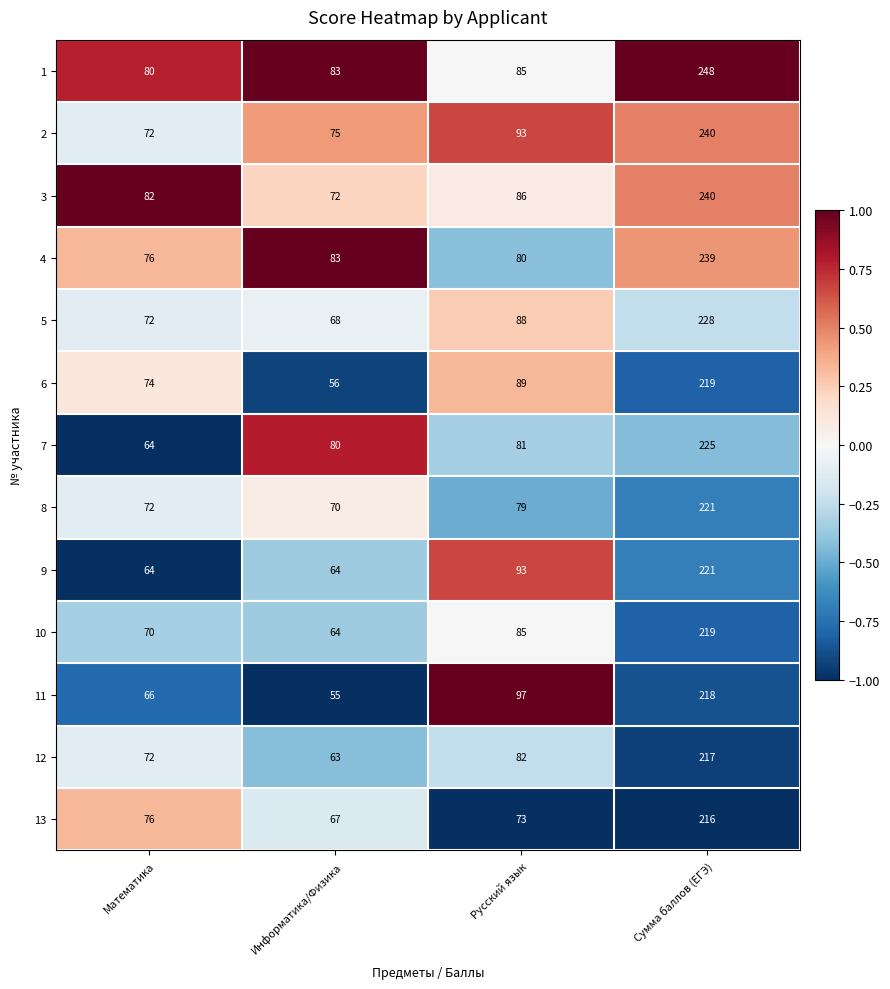

At which category is the sum across all series the highest?

Сумма баллов (ЕГЭ)